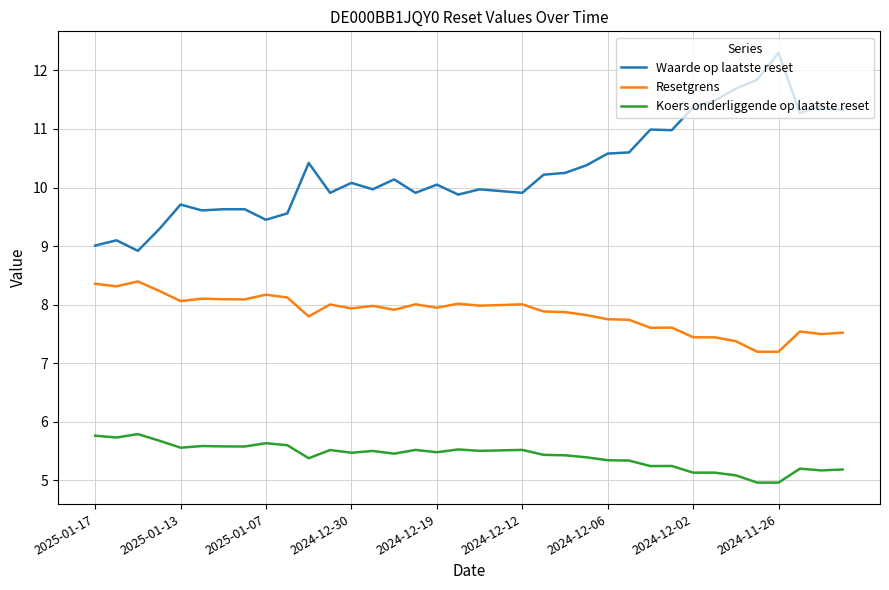

List the series in order of their overall mean, lowest first.

Koers onderliggende op laatste reset, Resetgrens, Waarde op laatste reset